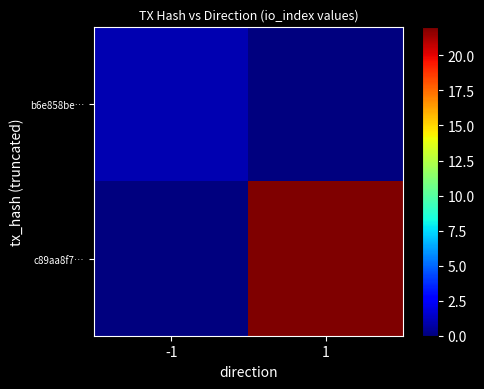

Which series changed the most between -1 and 1?

c89aa8f7…